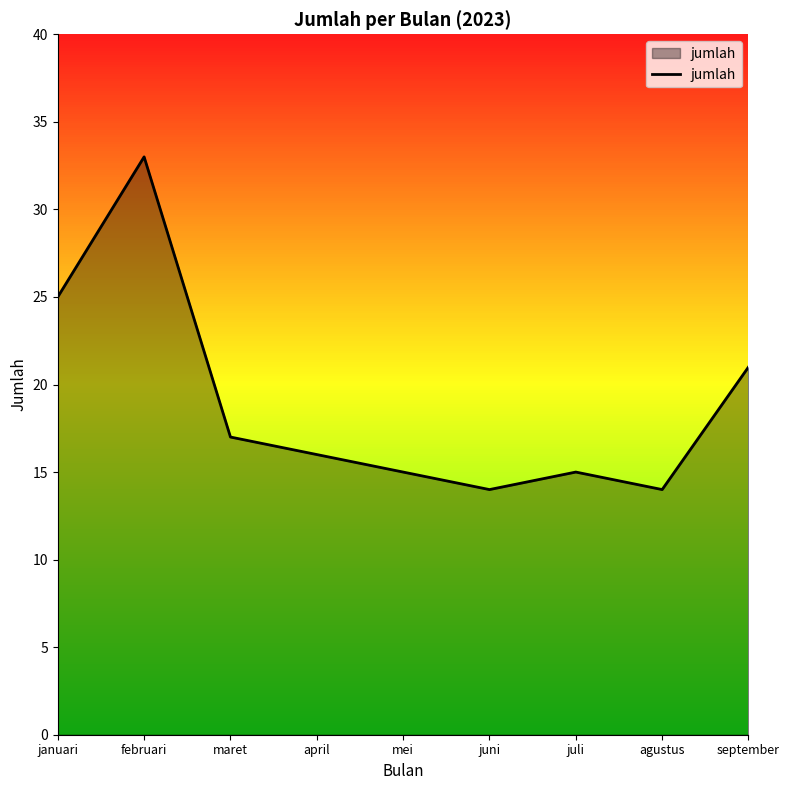

Reading left to right, transcribe all the data shown in this chart.

januari=25	februari=33	maret=17	april=16	mei=15	juni=14	juli=15	agustus=14	september=21